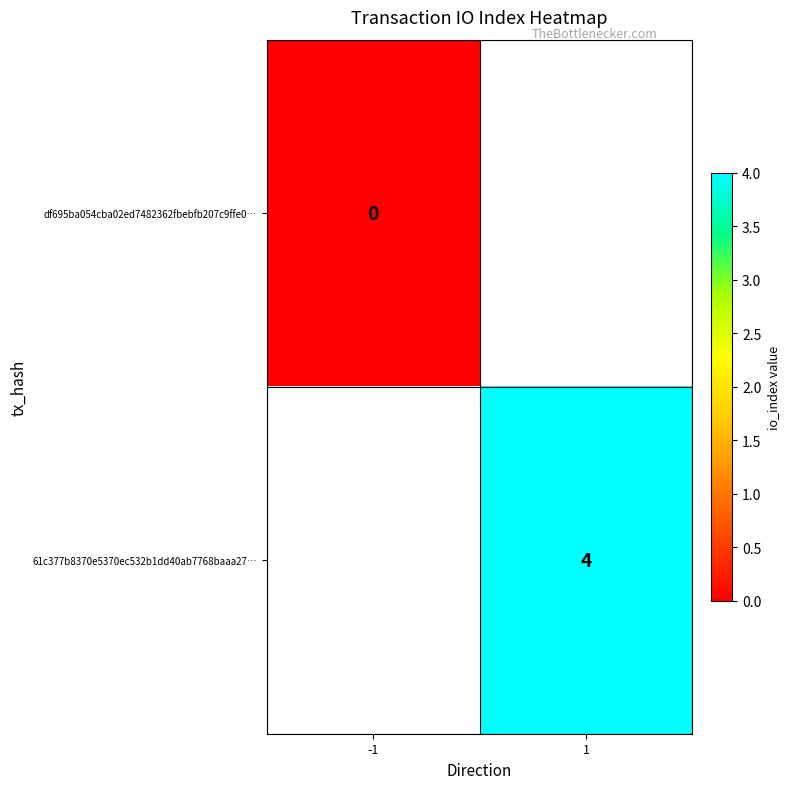

How many data points does each series have?

2